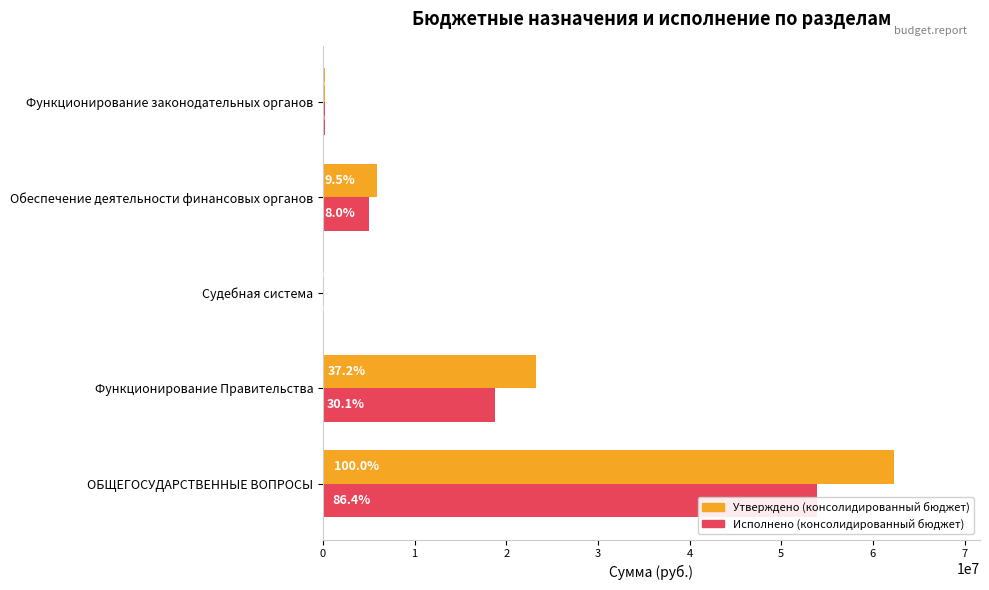

What is the sum of all Утверждено (консолидированный бюджет) values?

91697809.8